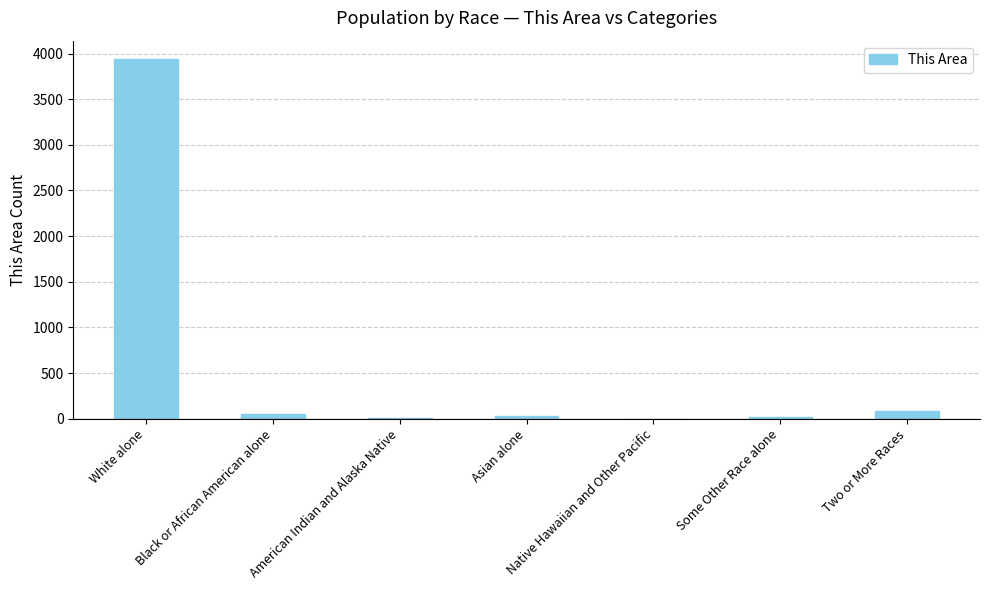

How many series are shown in this chart?

1